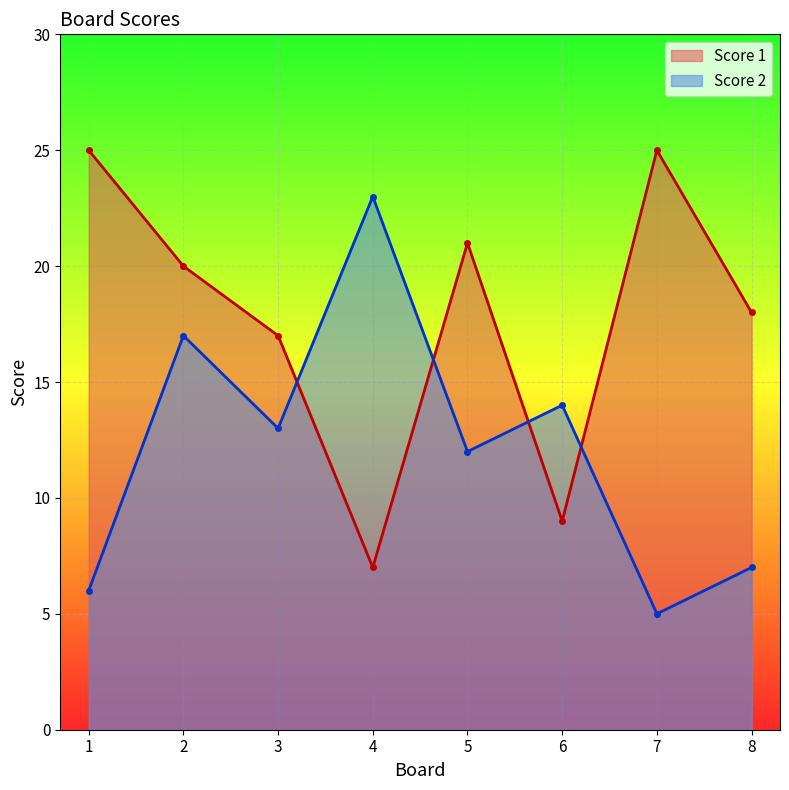

At which label is Score 1 closest to 16?

3